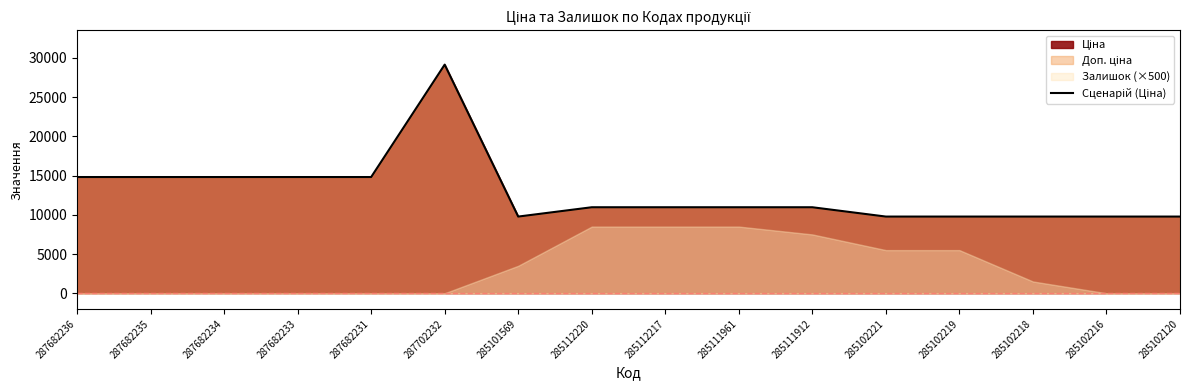

What is the sum of the values at 285102219 and 287682231?

24593.1